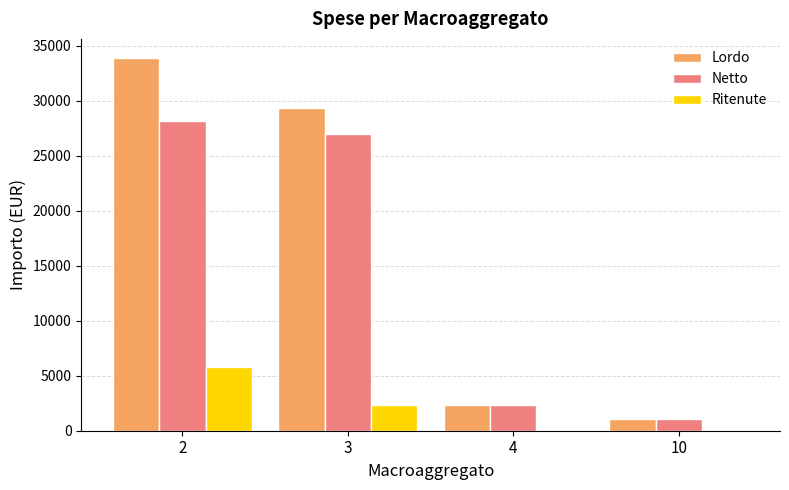

Reading left to right, transcribe all the data shown in this chart.

Lordo: 2=33924.2	3=29301.4	4=2376.0	10=1061.8
Netto: 2=28156.1	3=26955.8	4=2376.0	10=1061.8
Ritenute: 2=5768.1	3=2345.6	4=0.0	10=0.0